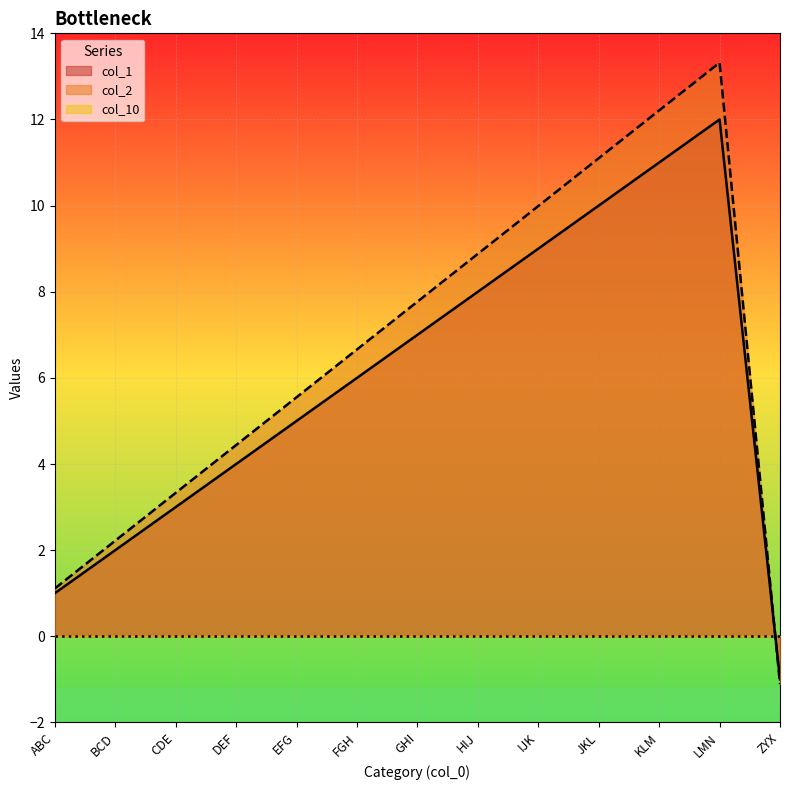

List the labels in order of col_1 value, largest first.

LMN, KLM, JKL, IJK, HIJ, GHI, FGH, EFG, DEF, CDE, BCD, ABC, ZYX